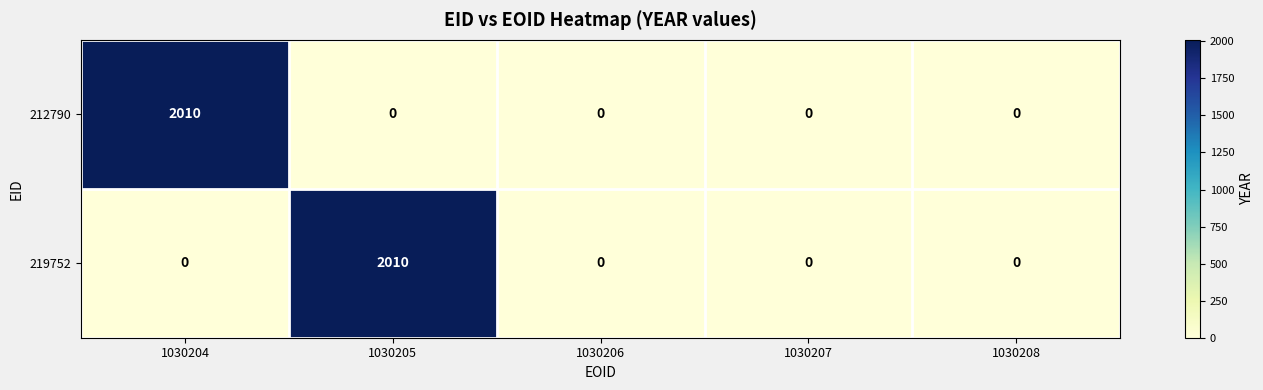

What is the total value across all series at 1030204?

2010